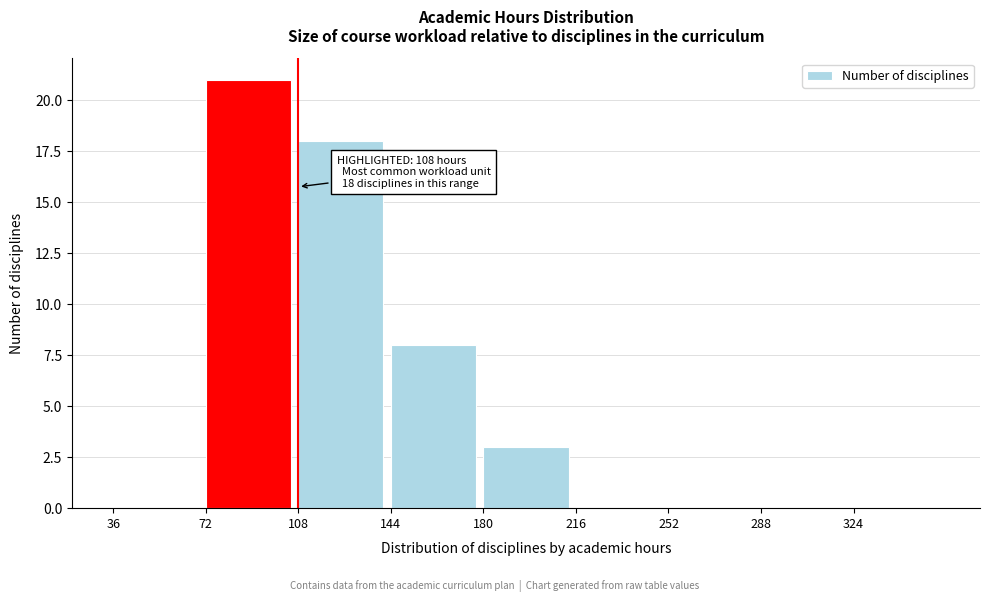

Which range on the x-axis has the tallest bar?

72 to 108